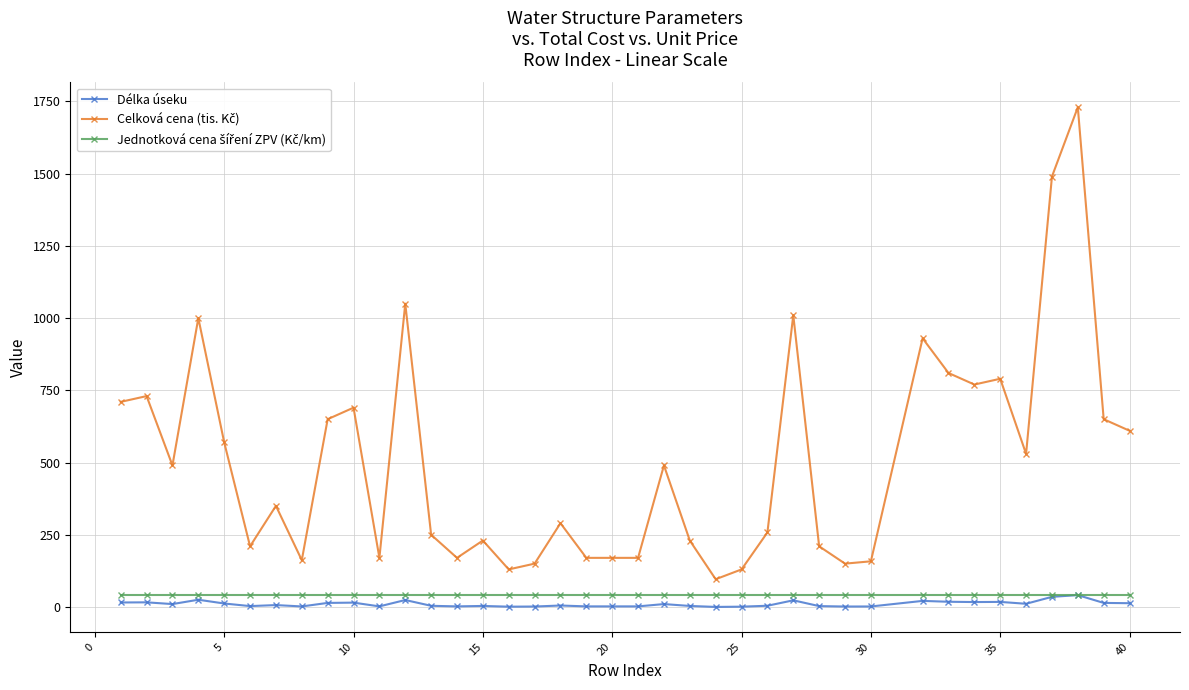

How many categories are shown in the chart?

39